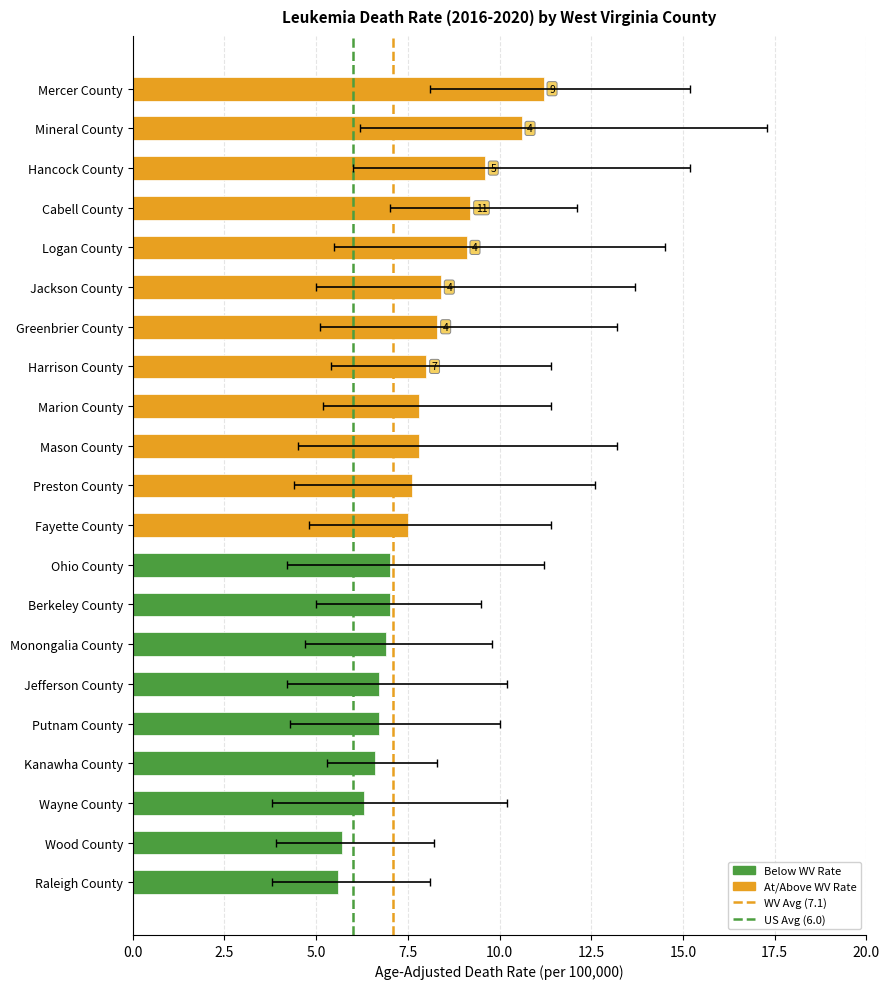

What is the value of the Lower CI bar at the 6th from the left?

4.2